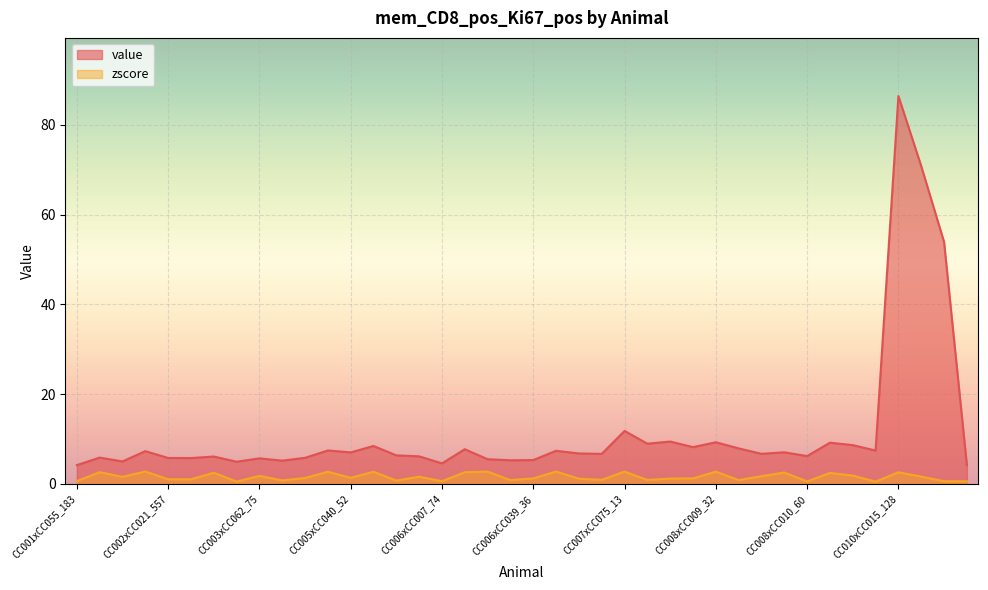

How many interior local peaks does the zscore series have?

14